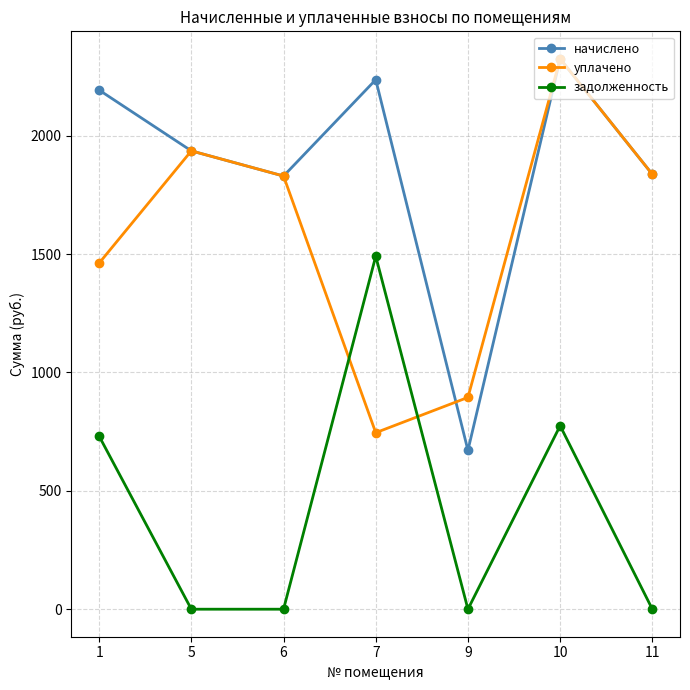

Is it true that начислено equals 2192.3 at 1?

True